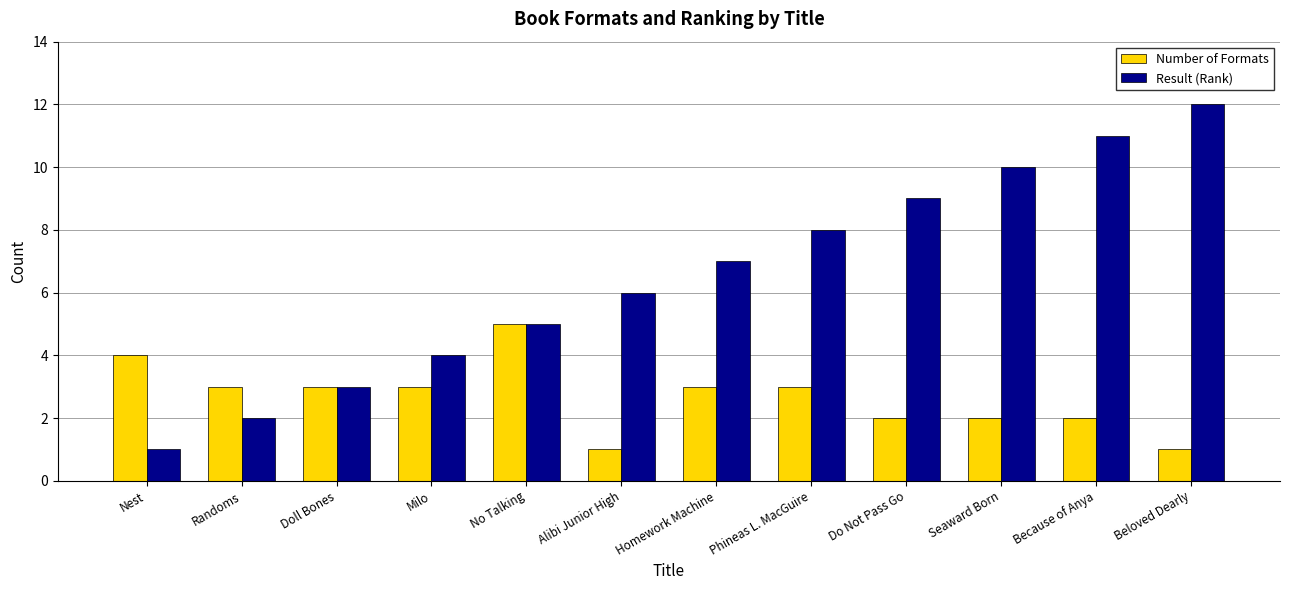

What is the spread (max minus min) of values at Alibi Junior High?

5